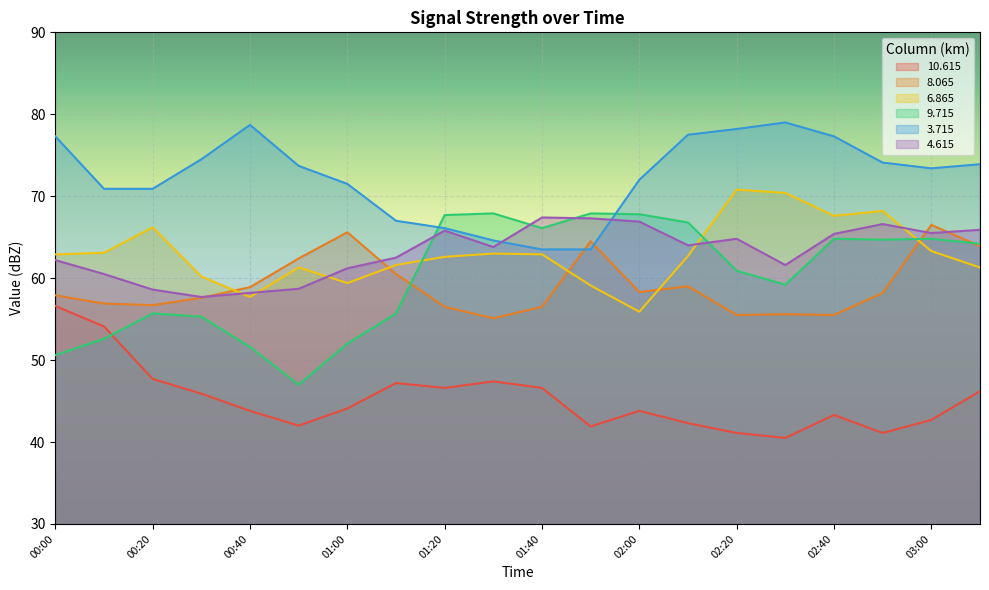

How many interior local valleys does the  10.615 series have?

5